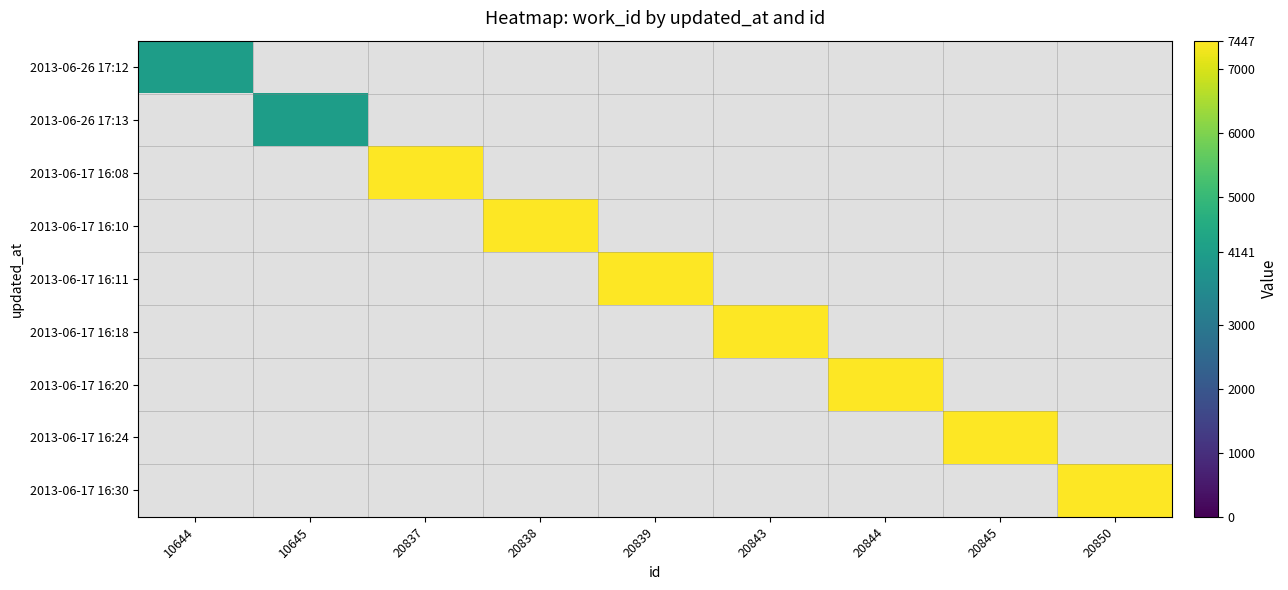

True or false: 2013-06-17 16:30 has a value of 11232.3 at 20850.

False